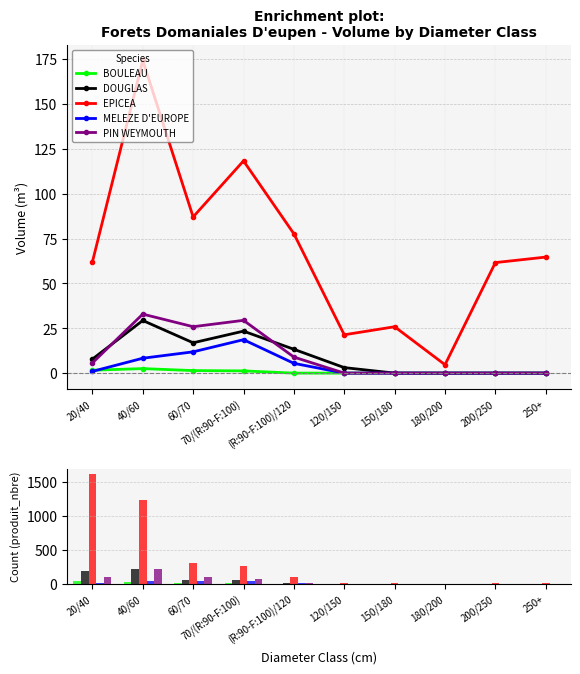

Reading left to right, list all the values displayed in this chart.

BOULEAU: 20/40=39	40/60=24	60/70=7	70/(R:90-F:100)=4	(R:90-F:100)/120=0	120/150=0	150/180=0	180/200=0	200/250=0	250+=0
DOUGLAS: 20/40=192	40/60=211	60/70=59	70/(R:90-F:100)=50	(R:90-F:100)/120=14	120/150=2	150/180=0	180/200=0	200/250=0	250+=0
EPICEA: 20/40=1603	40/60=1235	60/70=304	70/(R:90-F:100)=259	(R:90-F:100)/120=93	120/150=11	150/180=8	180/200=1	200/250=9	250+=6
MELEZE D'EUROPE: 20/40=13	40/60=42	60/70=36	70/(R:90-F:100)=38	(R:90-F:100)/120=7	120/150=0	150/180=0	180/200=0	200/250=0	250+=0
PIN WEYMOUTH: 20/40=105	40/60=217	60/70=98	70/(R:90-F:100)=74	(R:90-F:100)/120=14	120/150=0	150/180=0	180/200=0	200/250=0	250+=0